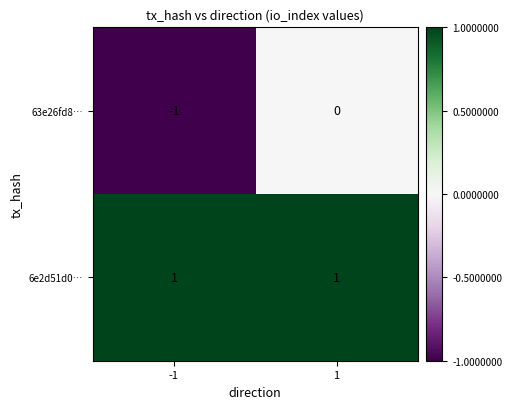

Reading left to right, list all the values displayed in this chart.

63e26fd8…: -1=-1	1=0
6e2d51d0…: -1=1	1=1